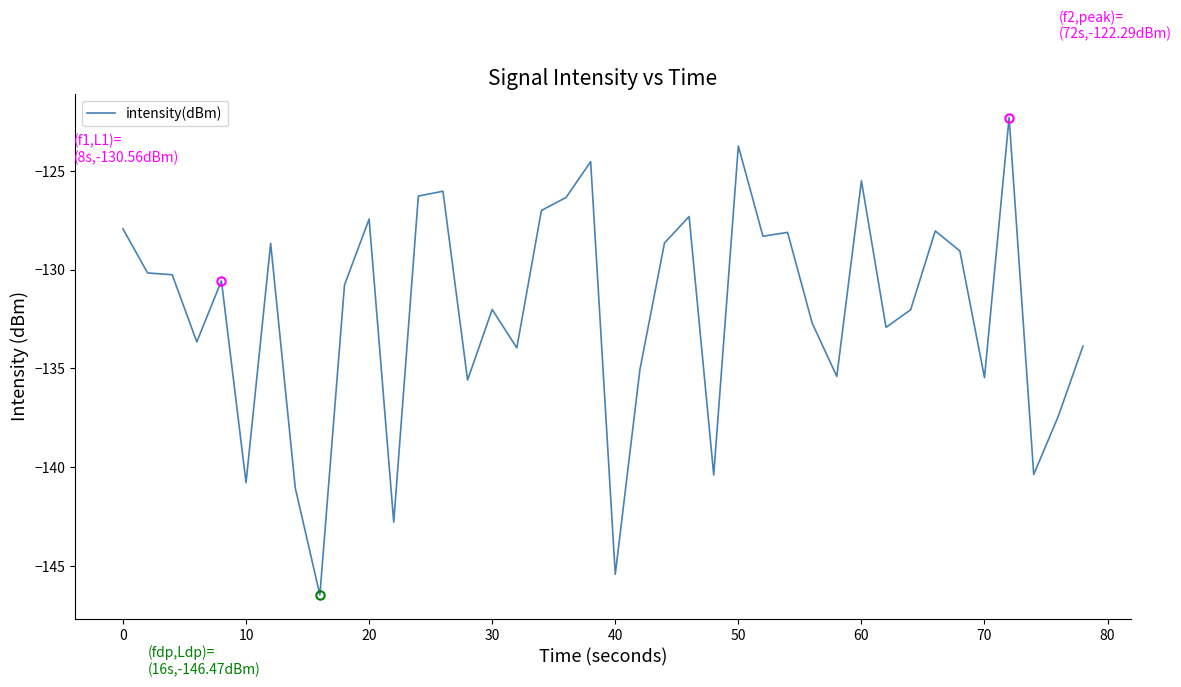

What is the minimum value shown in the chart?

-146.5